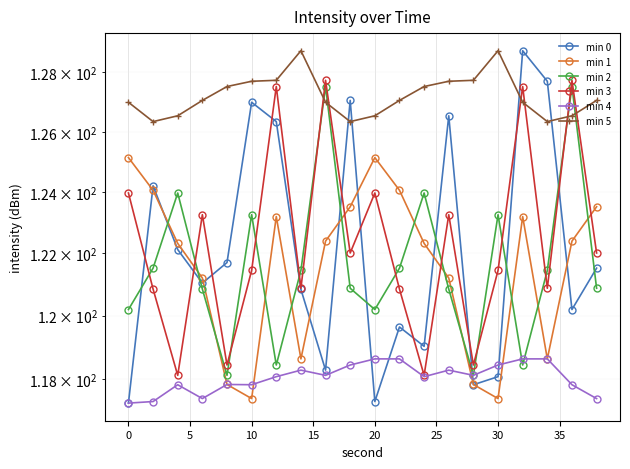

What is the smallest value displayed?

117.2